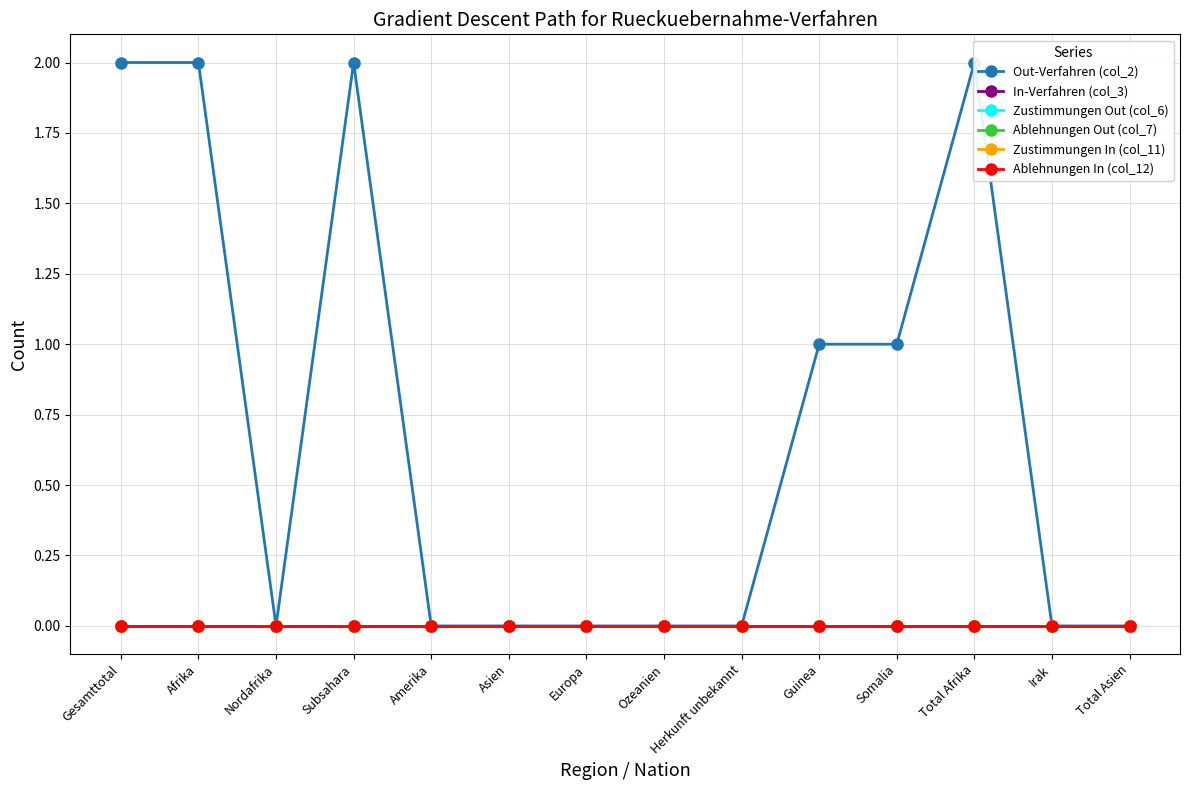

What position from the left is Nordafrika?

3